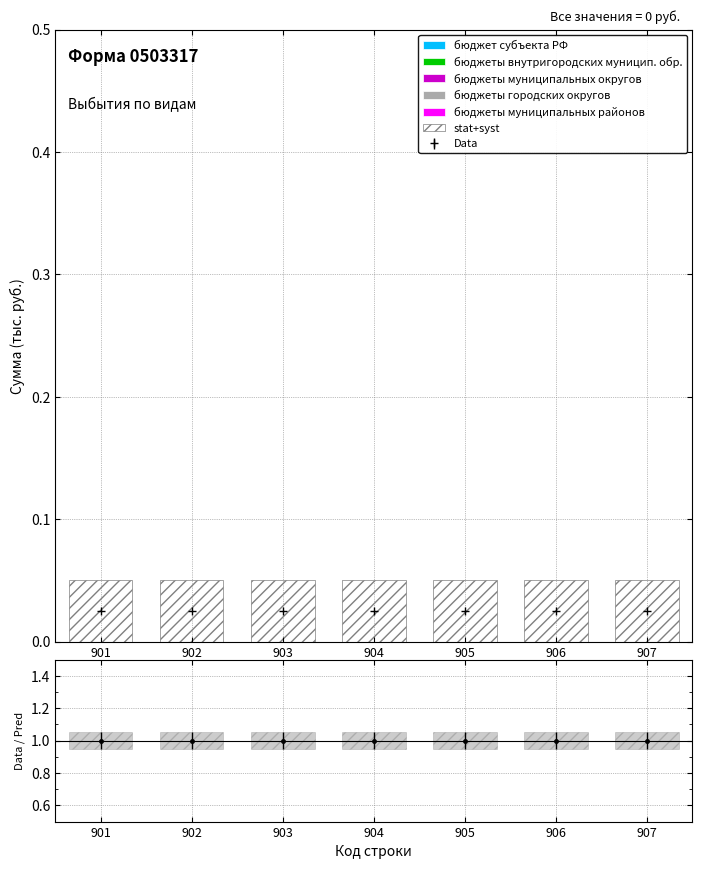

At which label is бюджеты муниципальных районов closest to 0?

901